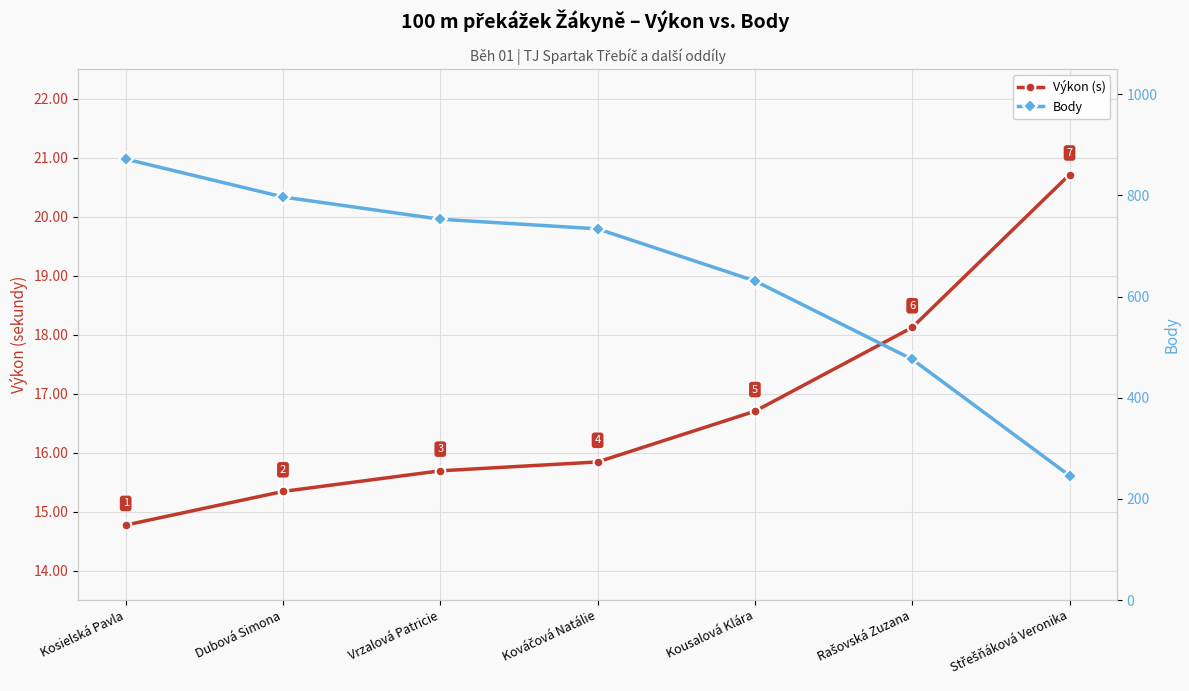

Reading left to right, what are all the values shown in this chart?

Výkon (s): Kosielská Pavla=14.8	Dubová Simona=15.3	Vrzalová Patricie=15.7	Kováčová Natálie=15.8	Kousalová Klára=16.7	Rašovská Zuzana=18.1	Střešňáková Veronika=20.7
Body: Kosielská Pavla=872.0	Dubová Simona=797.0	Vrzalová Patricie=753.0	Kováčová Natálie=734.0	Kousalová Klára=631.0	Rašovská Zuzana=476.0	Střešňáková Veronika=246.0